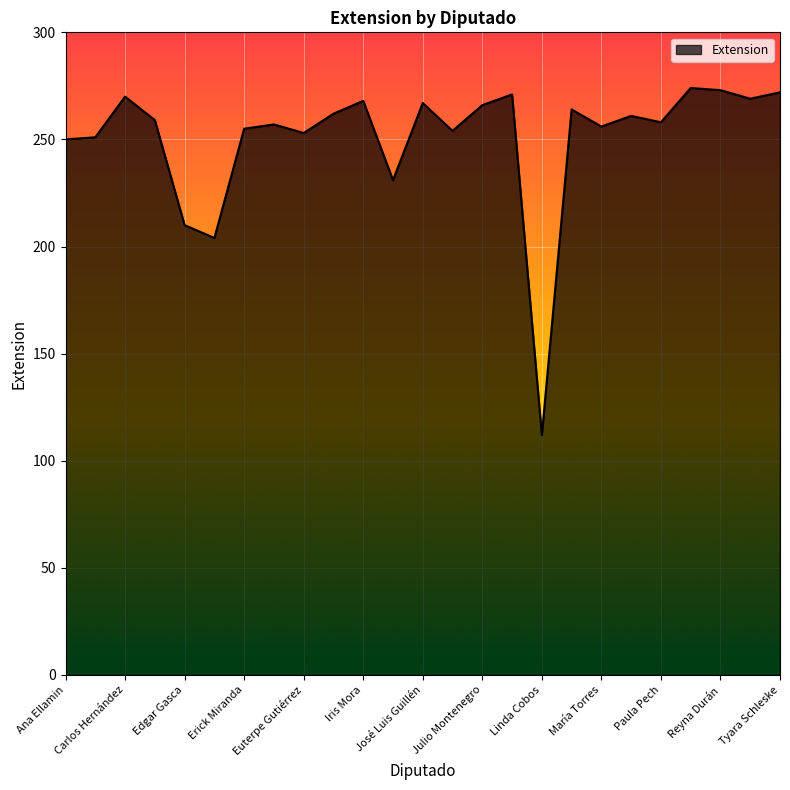

What is the greatest value displayed?

274